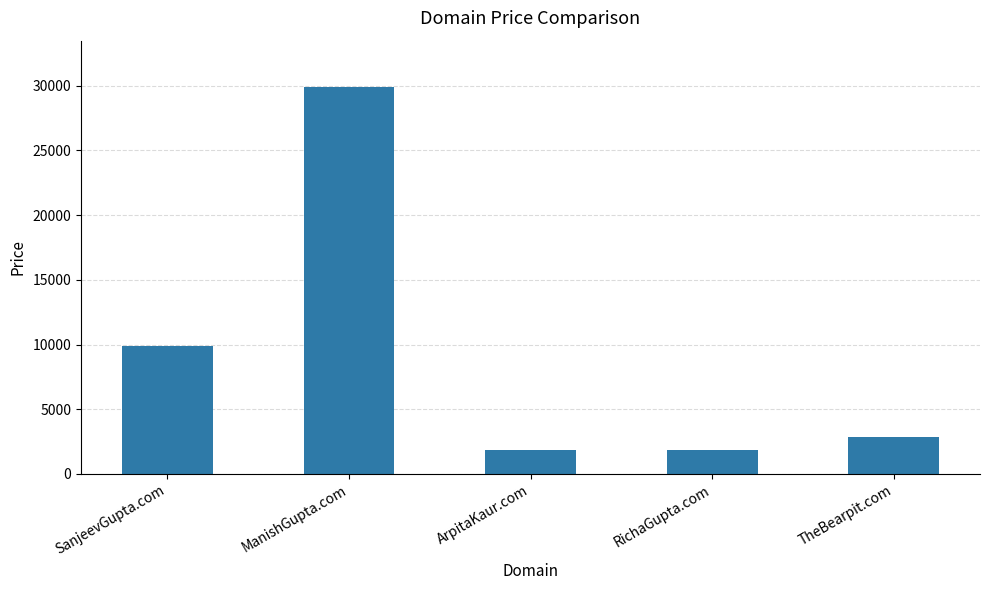

The chart shows a value of 53089 at ManishGupta.com. True or false?

False